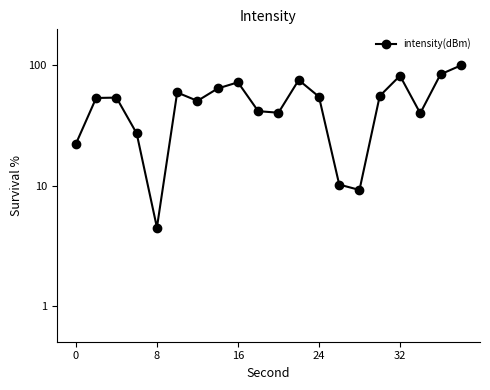

True or false: there are more than 1 points higher than both neighbors.

True